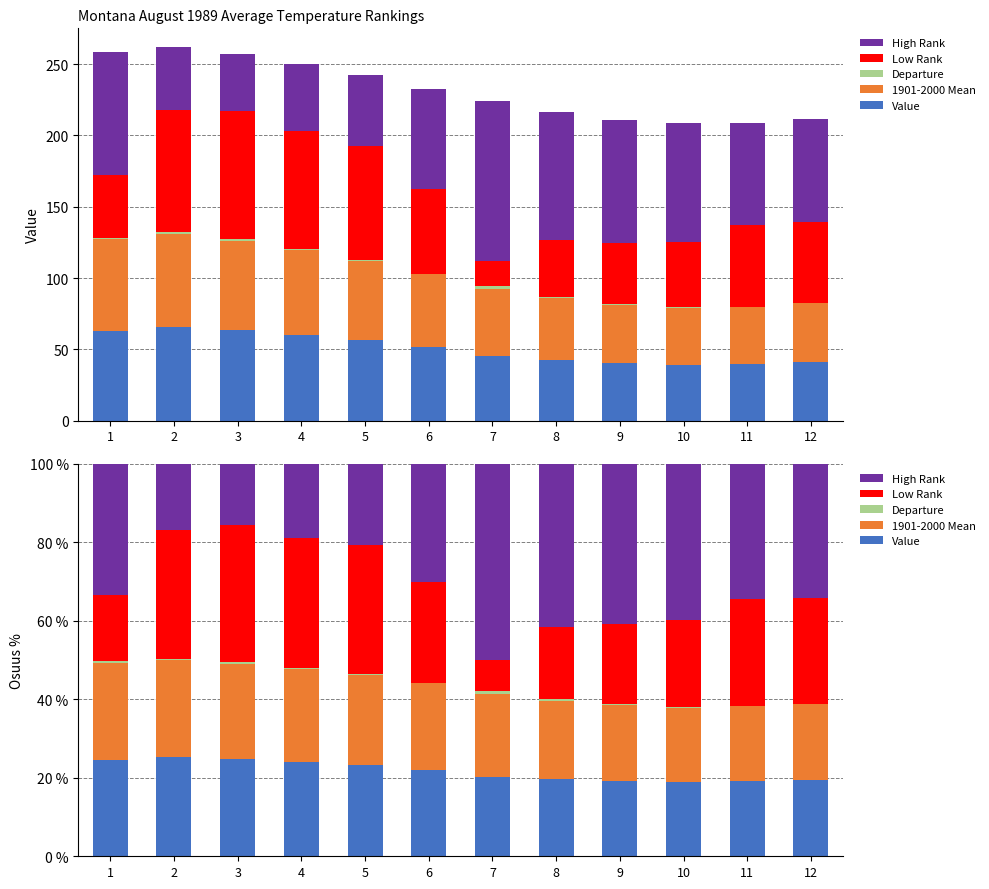

The value of 1901-2000 Mean at 3 is 24.4. True or false?

True